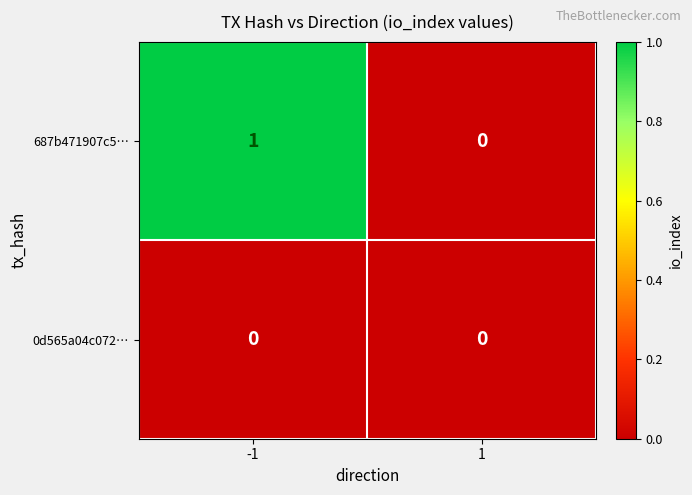

List the series in order of their peak value, highest first.

687b471907c5…, 0d565a04c072…